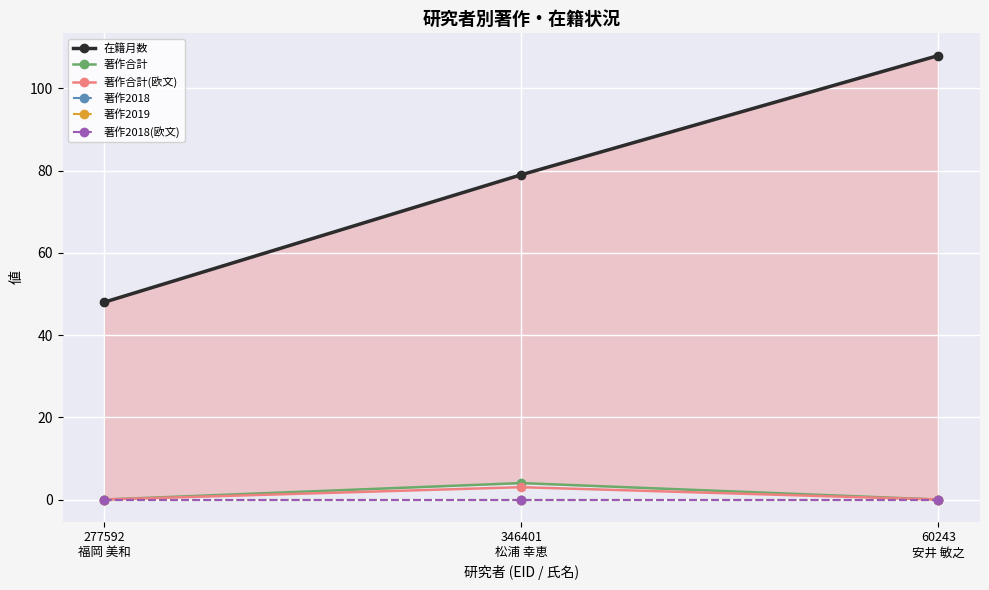

Reading left to right, extract all data points from this chart.

在籍月数: 277592
福岡 美和=48	346401
松浦 幸恵=79	60243
安井 敏之=108
著作合計: 277592
福岡 美和=0	346401
松浦 幸恵=4	60243
安井 敏之=0
著作合計(欧文): 277592
福岡 美和=0	346401
松浦 幸恵=3	60243
安井 敏之=0
著作2018: 277592
福岡 美和=0	346401
松浦 幸恵=0	60243
安井 敏之=0
著作2019: 277592
福岡 美和=0	346401
松浦 幸恵=0	60243
安井 敏之=0
著作2018(欧文): 277592
福岡 美和=0	346401
松浦 幸恵=0	60243
安井 敏之=0